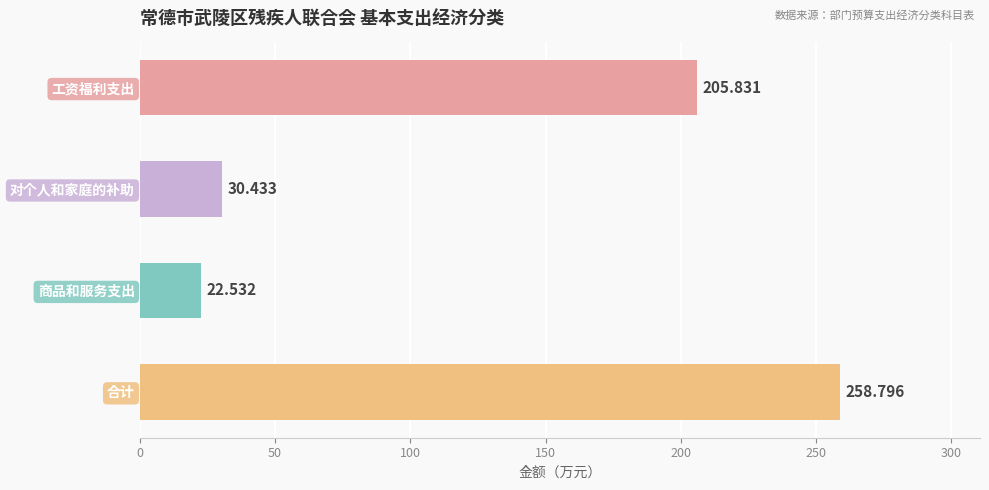

Rank the categories by value from highest to lowest.

合计, 工资福利支出, 对个人和家庭的补助, 商品和服务支出